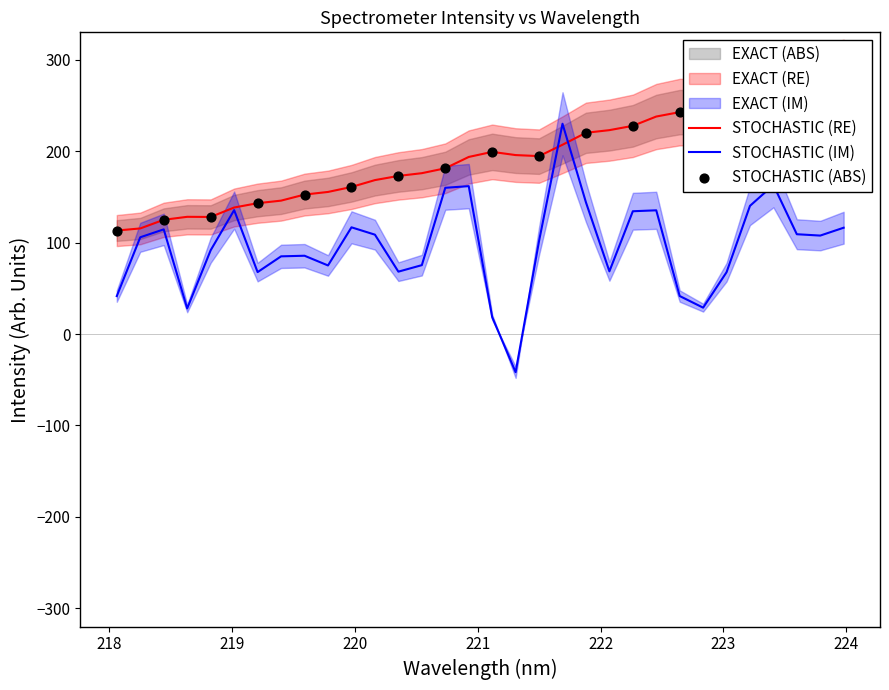

What is the maximum value for STOCHASTIC (IM)?

230.0